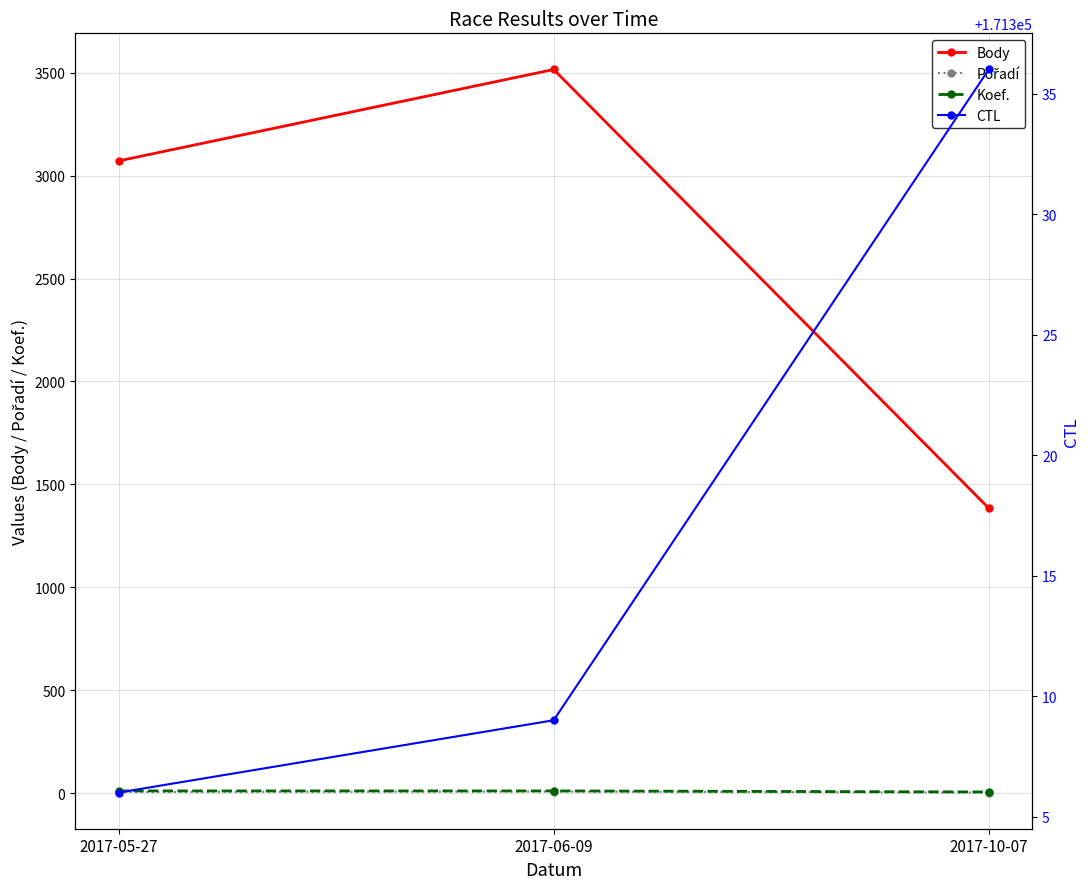

Reading left to right, extract all data points from this chart.

Body: 3071	3515	1385
Pořadí: 7	9	4
Koef.: 12	12	7
CTL: 171306	171309	171336